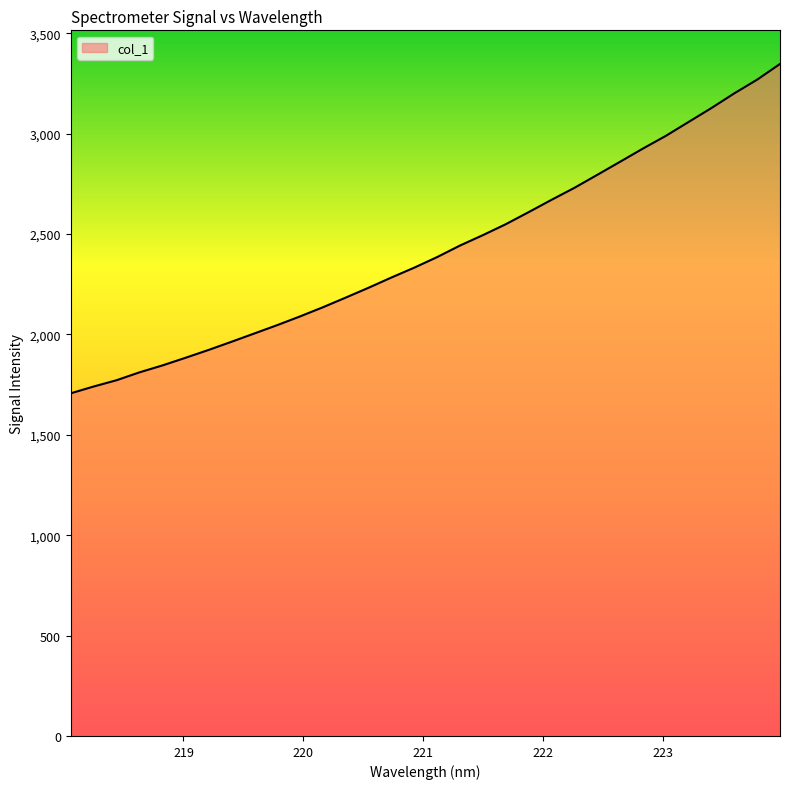

What is the minimum value shown in the chart?

1707.0